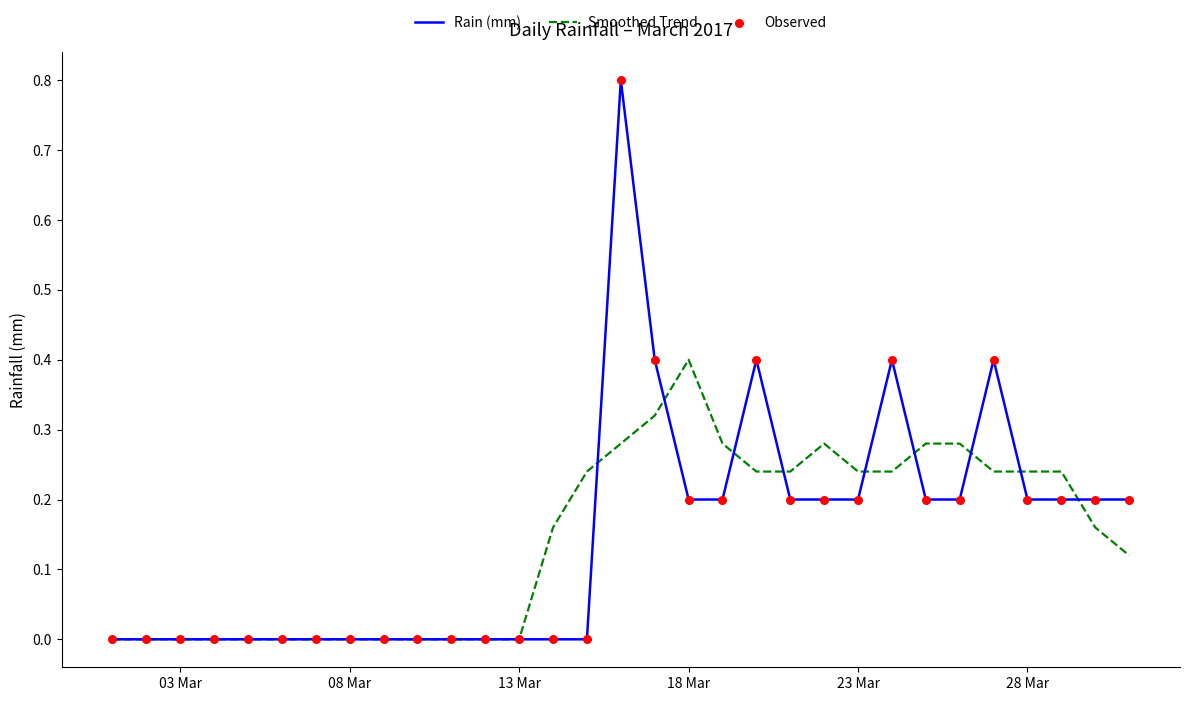

Which series has the largest range (max minus min)?

Rain (mm)